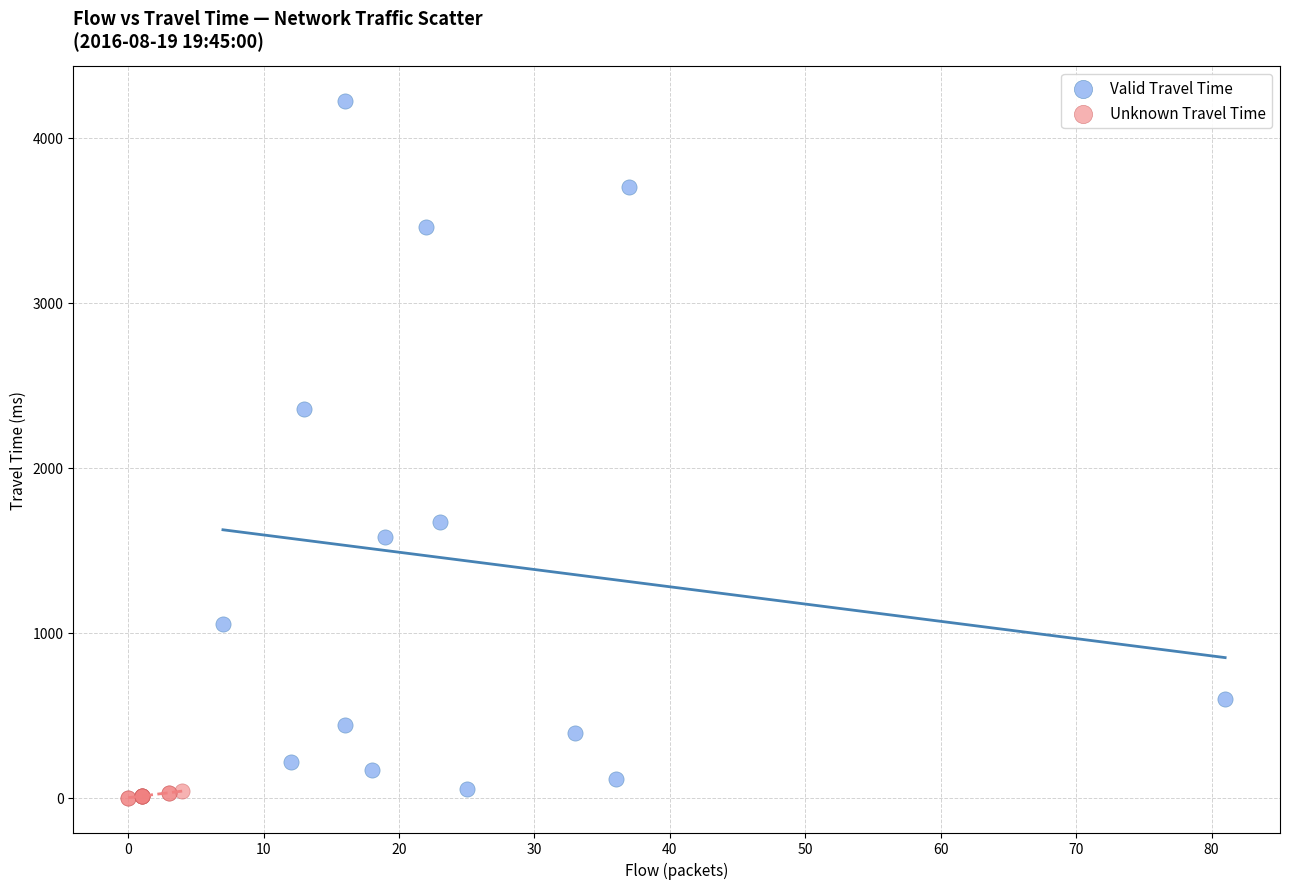

Which series contains the highest Y value?

Valid Travel Time